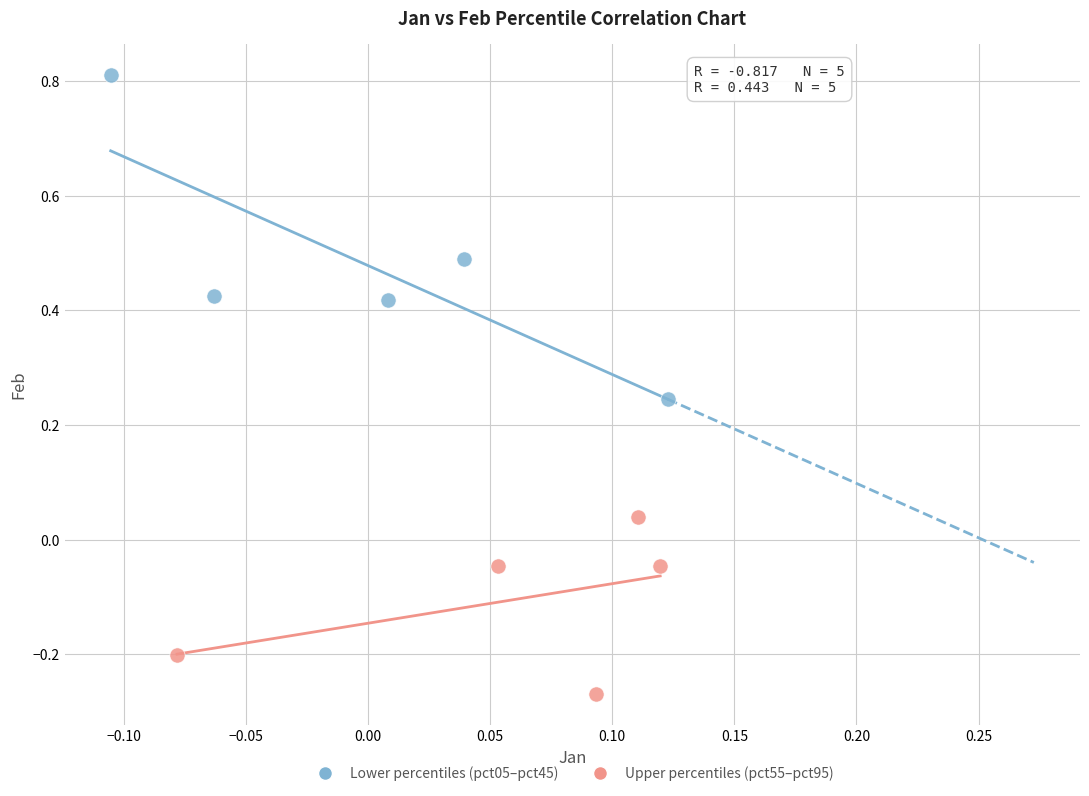

Which series reaches the minimum Y coordinate?

Upper percentiles (pct55–pct95)